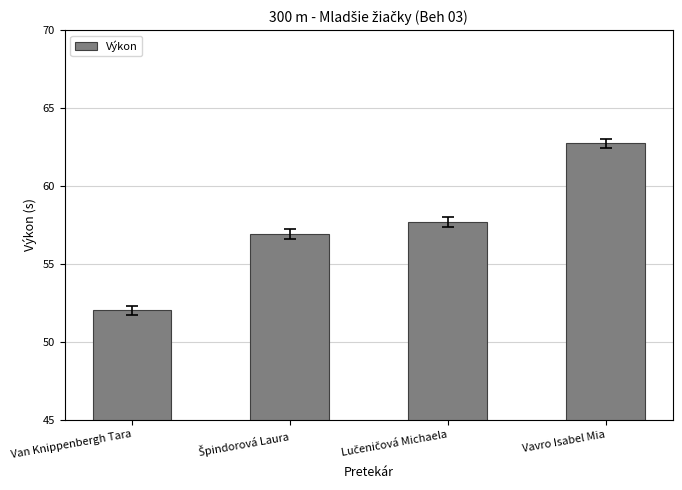

True or false: the data shows 62.8 at Vavro Isabel Mia.

True